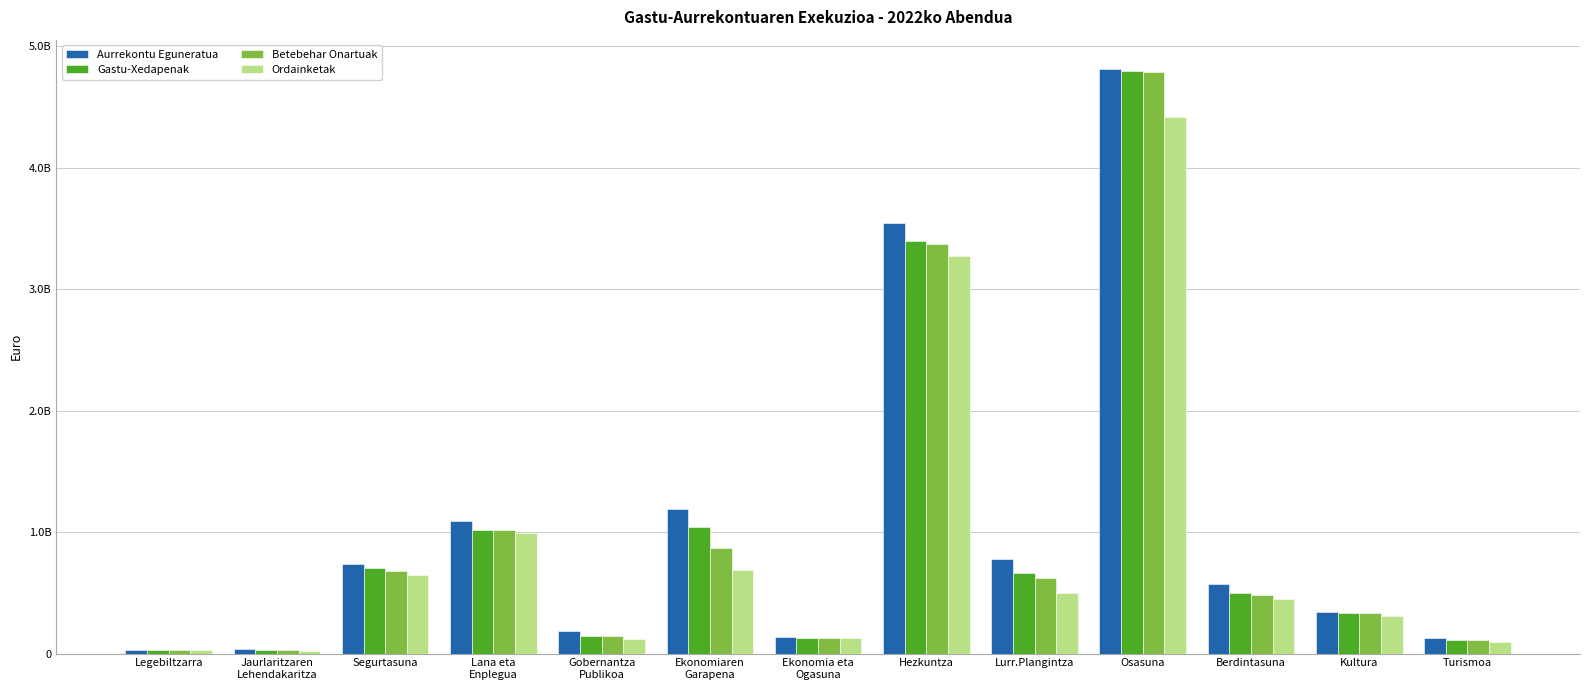

At which category is the sum across all series the highest?

Osasuna